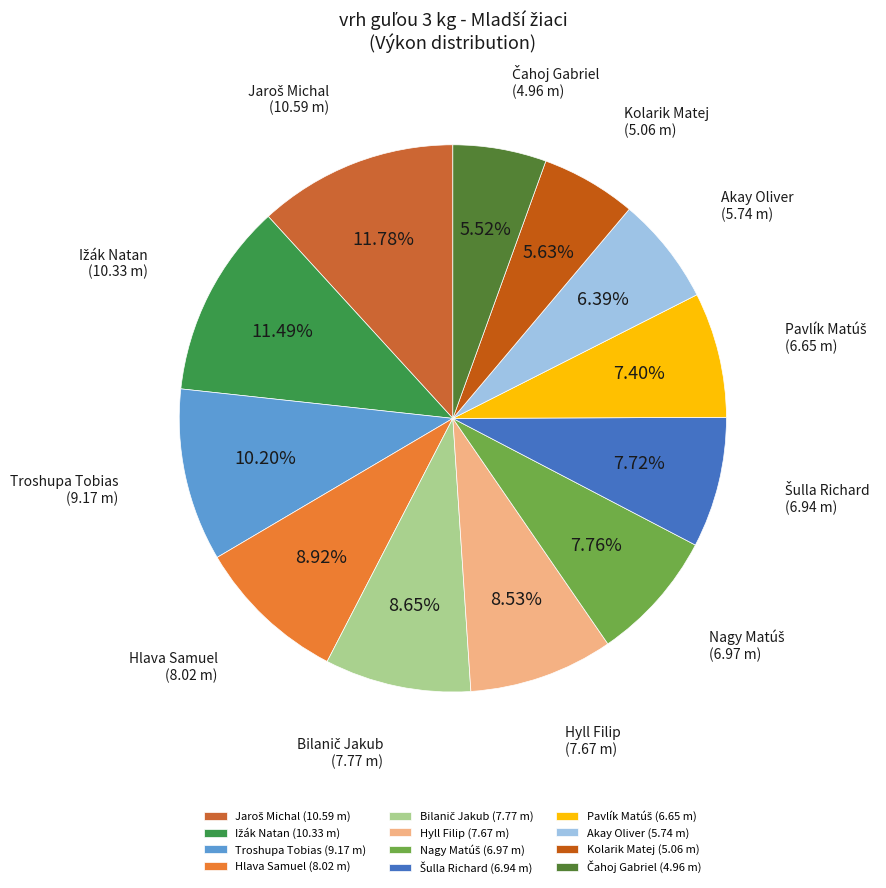

What is the ratio of the value at Hlava Samuel (8.02 m) to the value at Hyll Filip (7.67 m)?

1.0